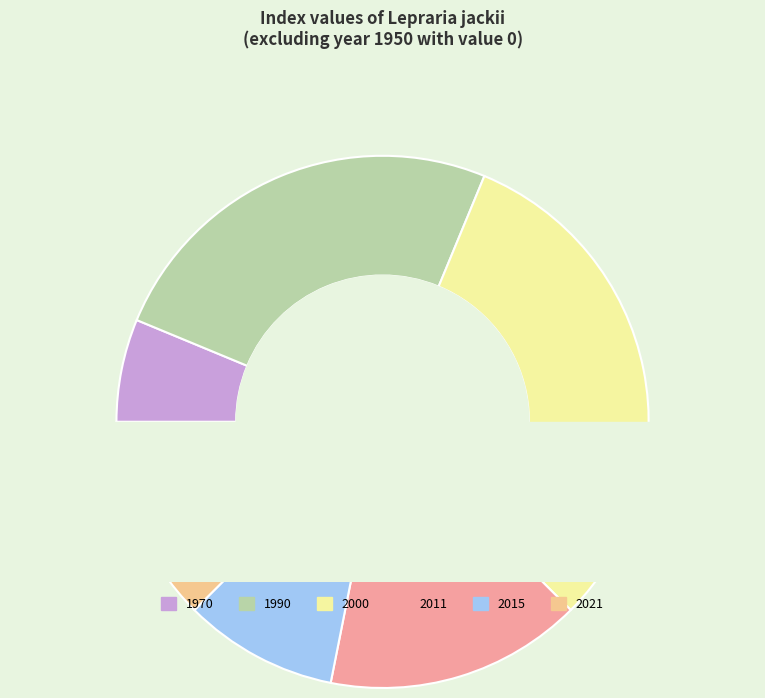

Between 1990 and 1970, which is larger?

1990